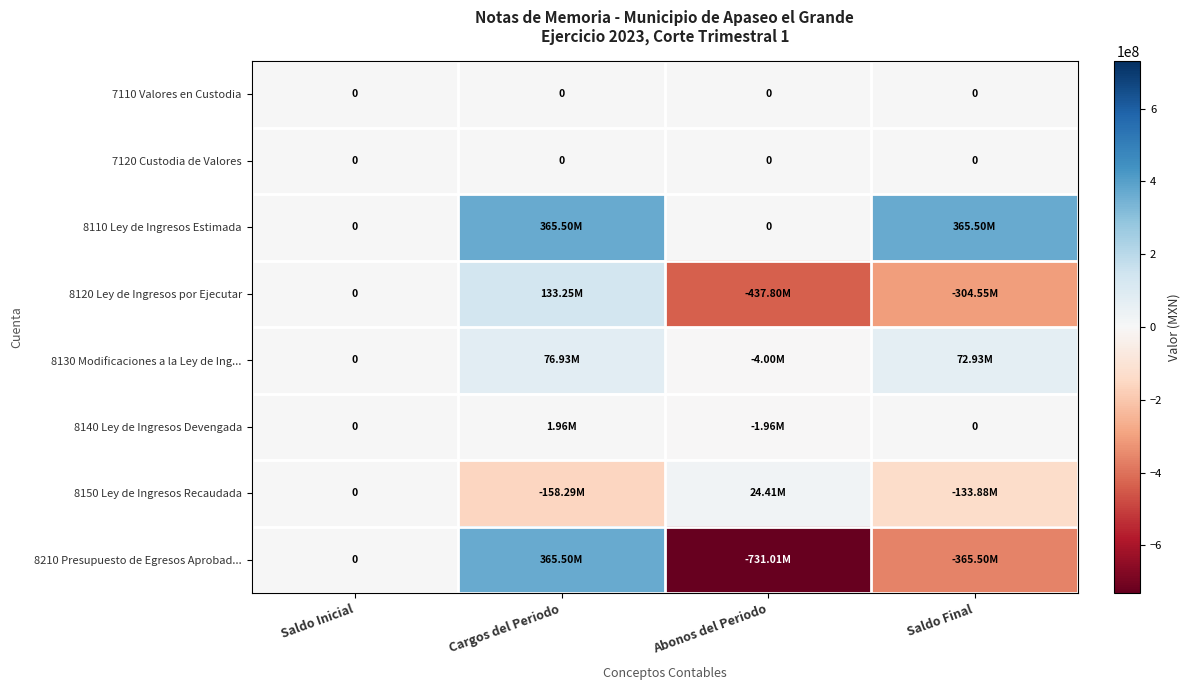

Which series has the largest total across all categories?

8110 Ley de Ingresos Estimada